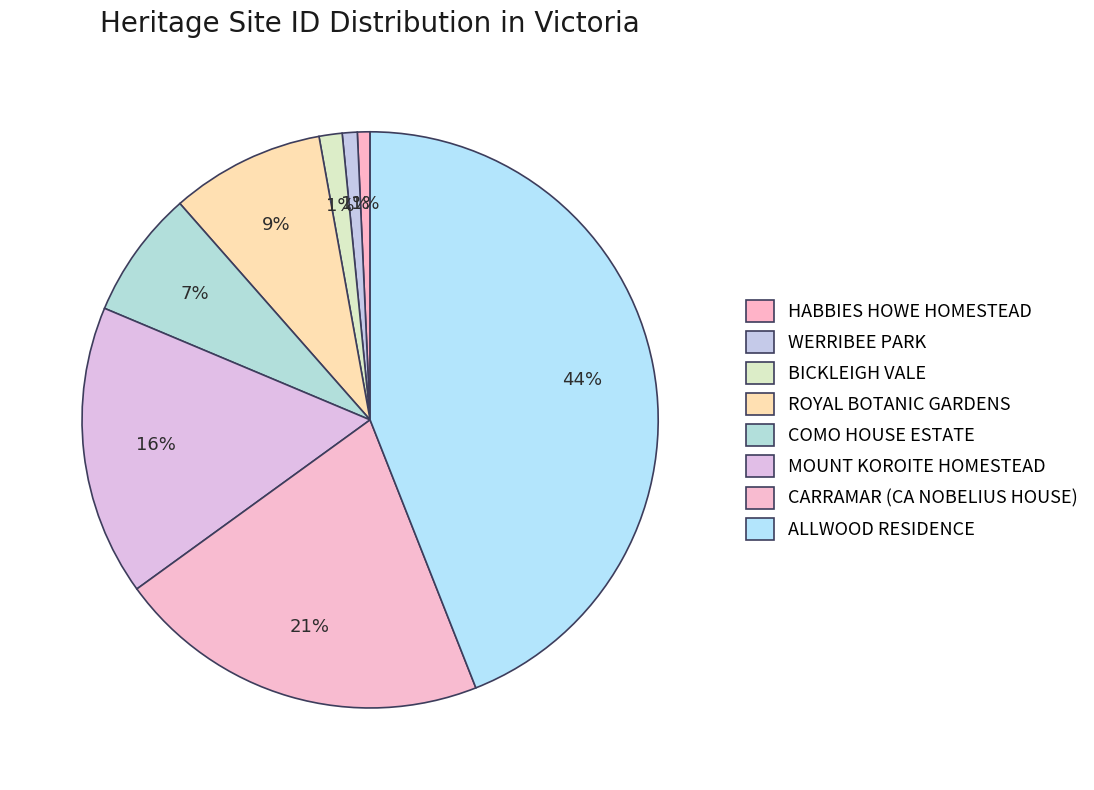

What is the change in value from COMO HOUSE ESTATE to CARRAMAR (CA NOBELIUS HOUSE)?

+19835